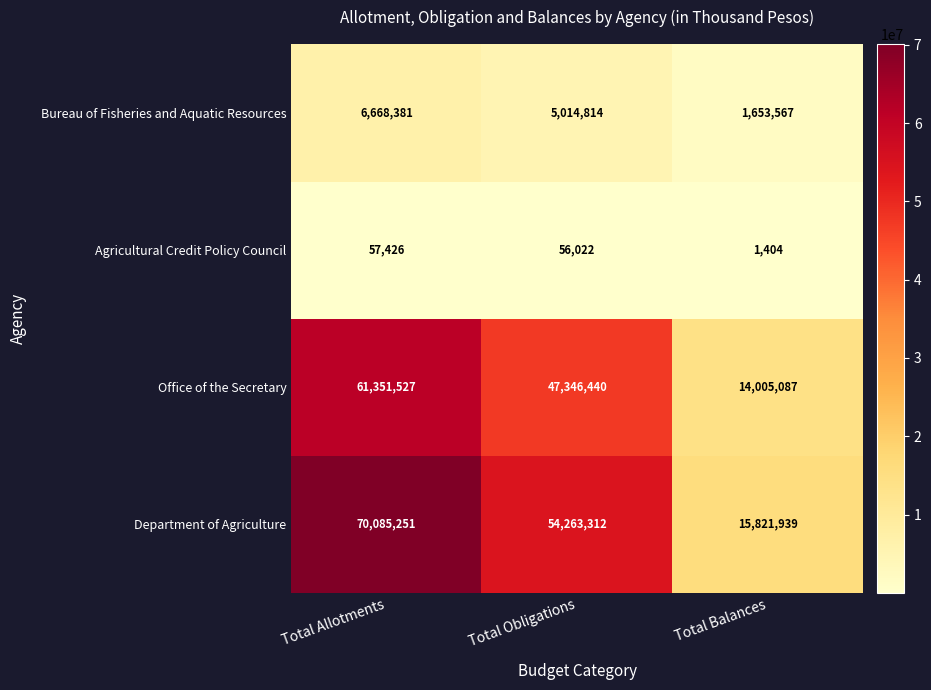

The value of Department of Agriculture at Total Obligations is 54263312. True or false?

True